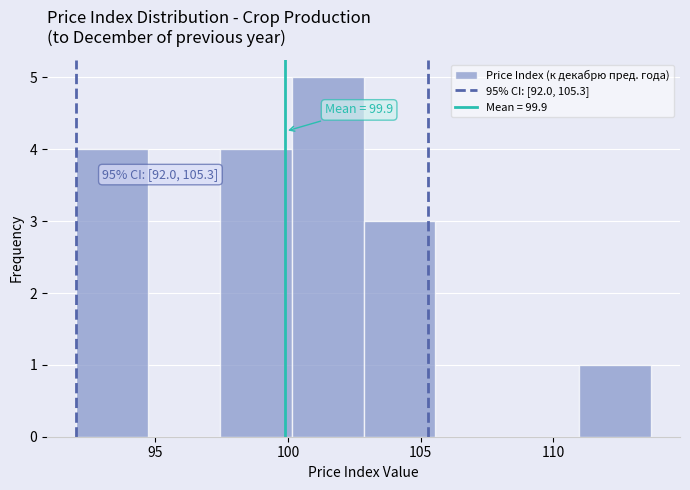

Which range on the x-axis has the tallest bar?

100.0 to 103.0